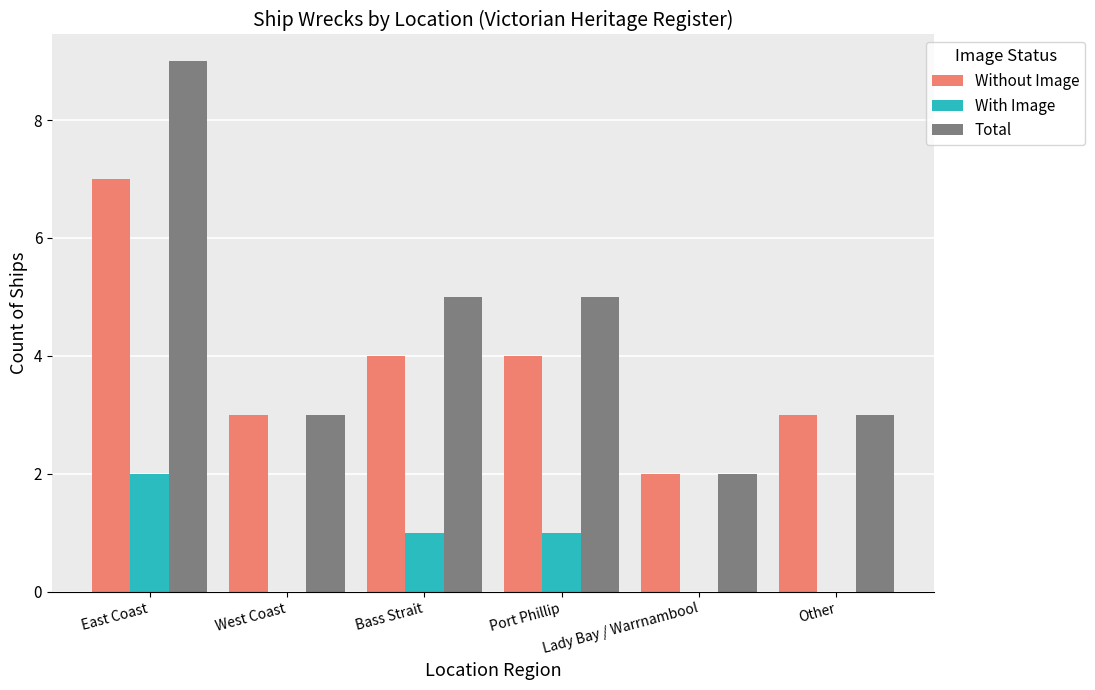

At which category is the sum across all series the highest?

East Coast